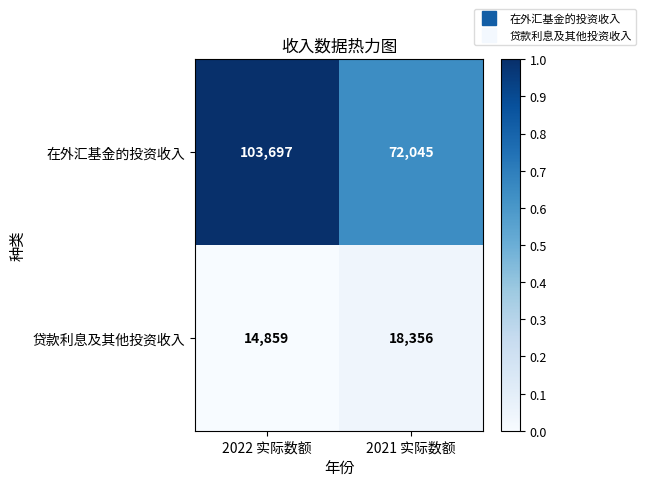

Which series changed the most between 2022 实际数额 and 2021 实际数额?

在外汇基金的投资收入